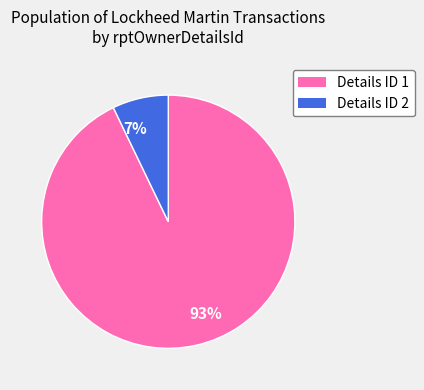

To the nearest percent, what is the difference between the largest and smallest slice percentages?

86%